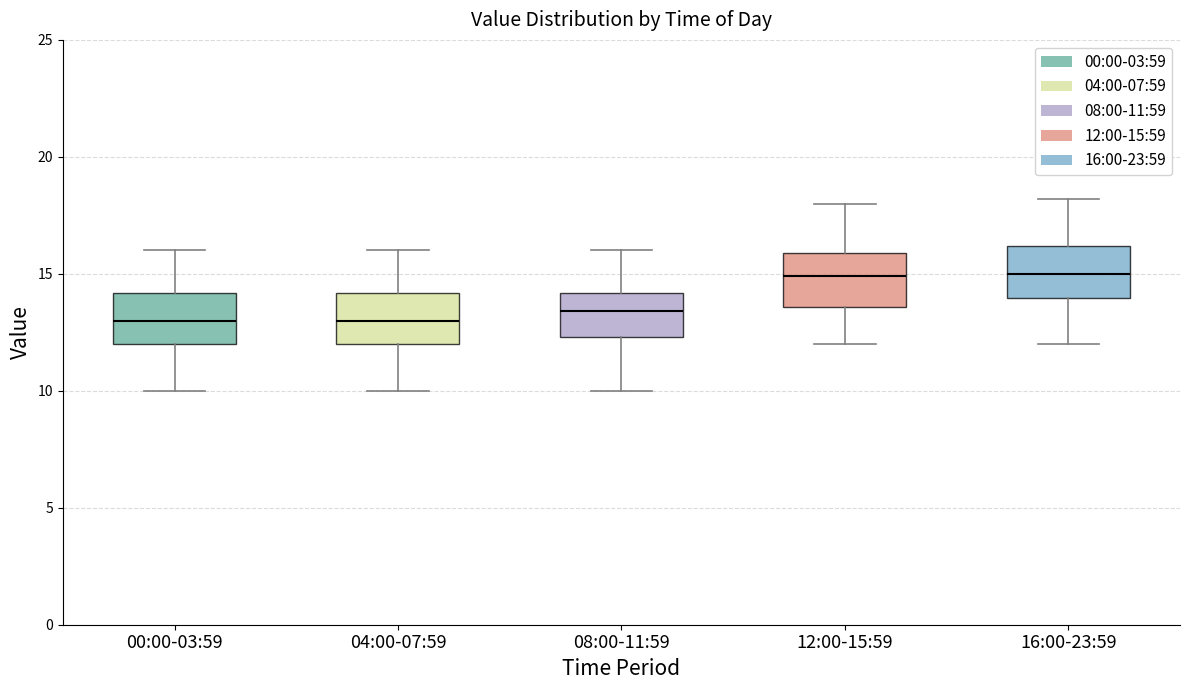

Reading left to right, read every box against the y-axis: the position of its median line, the range the box covers, and the ends of its whiskers. The values are not printed on the chart, so give them approximately, as read against the axis.

00:00-03:59: median 13.0, box 12.0 to 14.0, whiskers 10.0 to 16.0
04:00-07:59: median 13.0, box 12.0 to 14.0, whiskers 10.0 to 16.0
08:00-11:59: median 13.5, box 12.5 to 14.0, whiskers 10.0 to 16.0
12:00-15:59: median 15.0, box 13.5 to 16.0, whiskers 12.0 to 18.0
16:00-23:59: median 15.0, box 14.0 to 16.0, whiskers 12.0 to 18.0